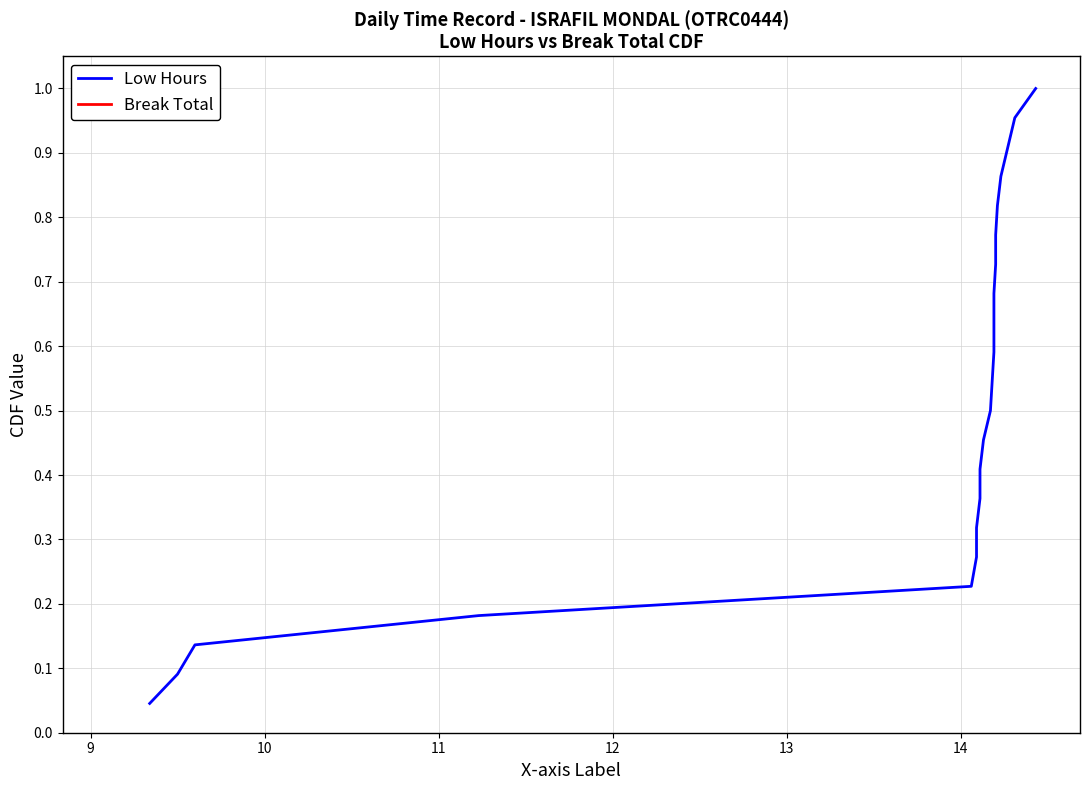

Is this an area chart (filled region under the line)?

No